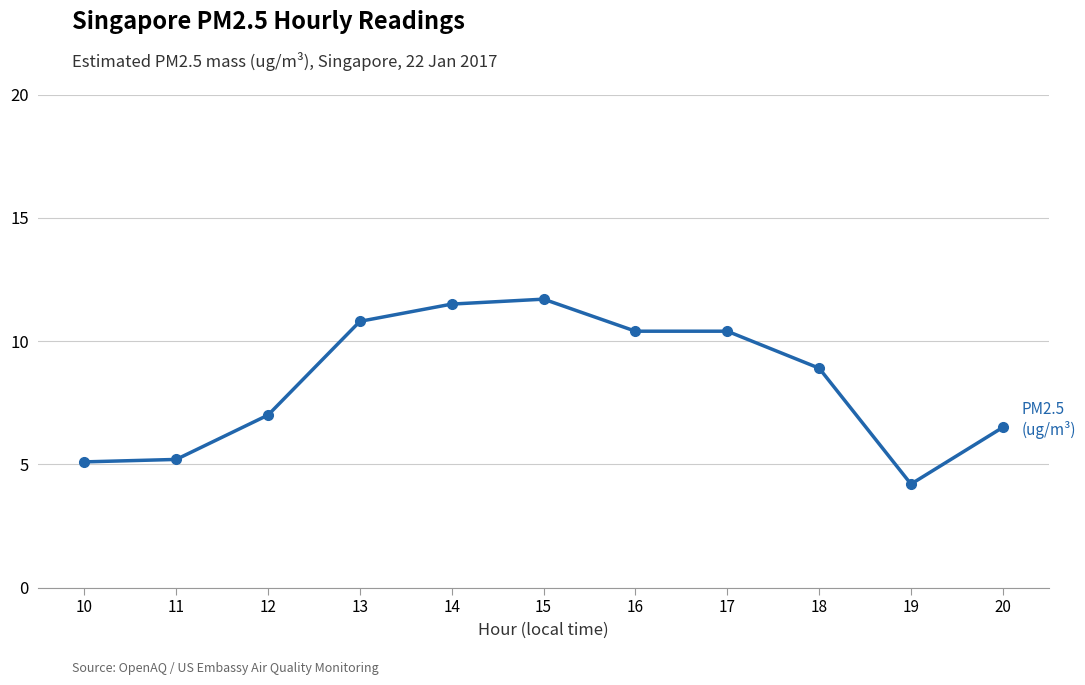

What is the value of the 4th point from the left?

10.8